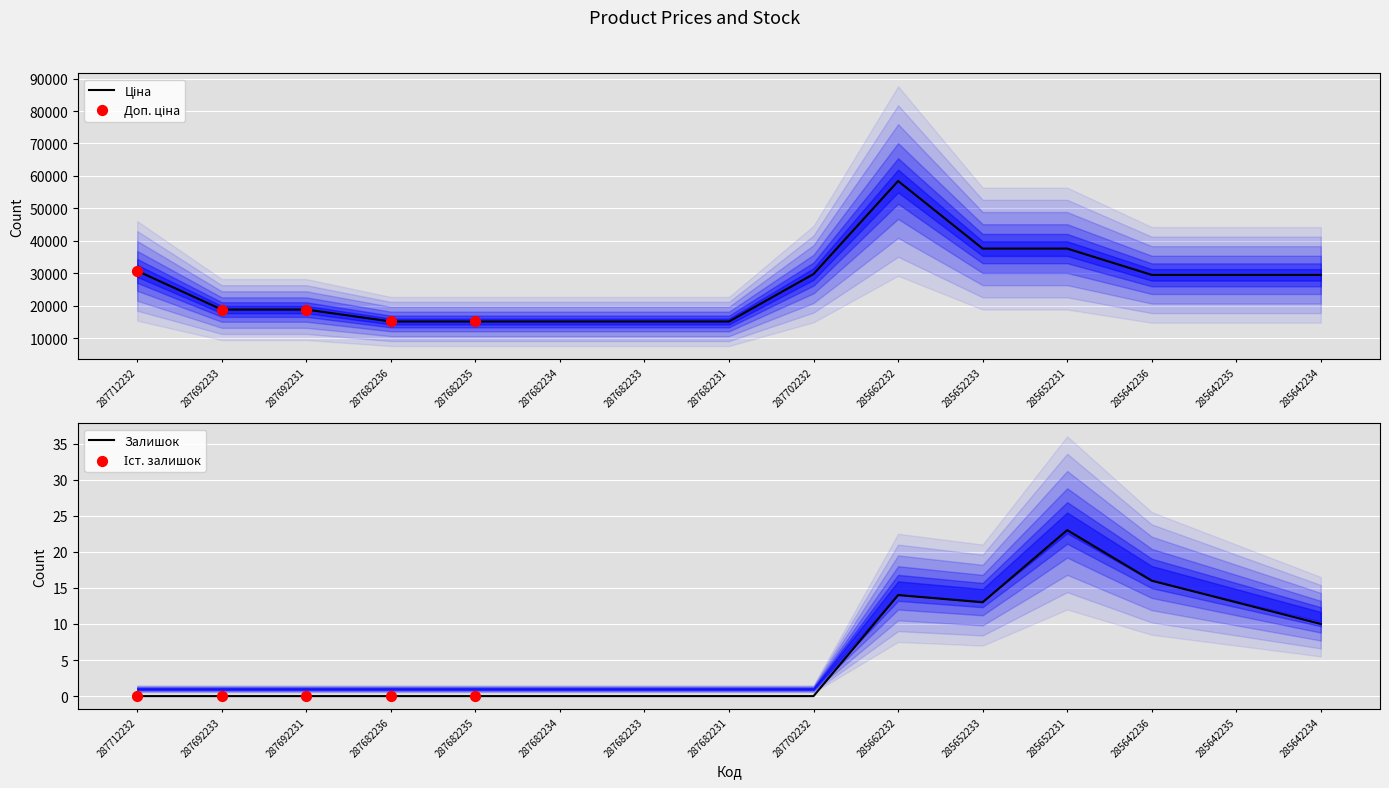

Which series has the widest spread of Y values?

Ціна